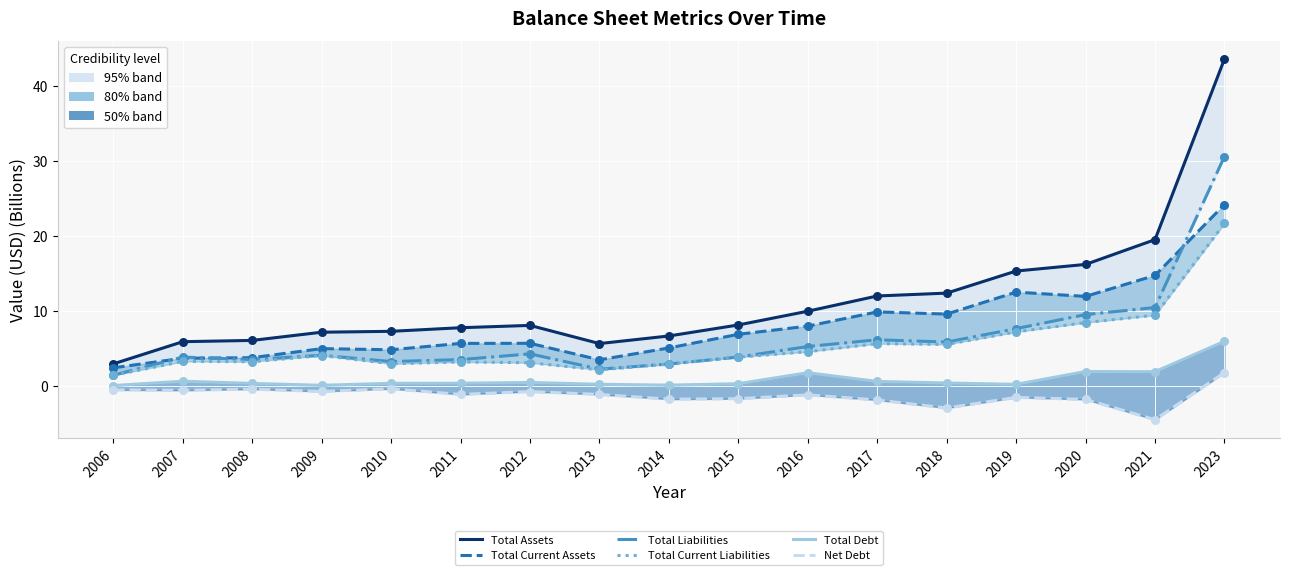

Which series has the widest spread of Y values?

Total Assets